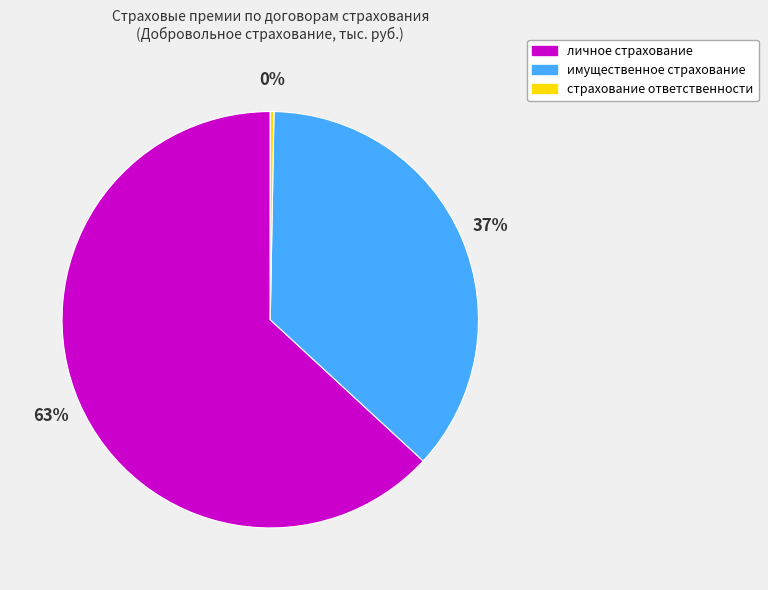

Which has a higher value, личное страхование or имущественное страхование?

личное страхование